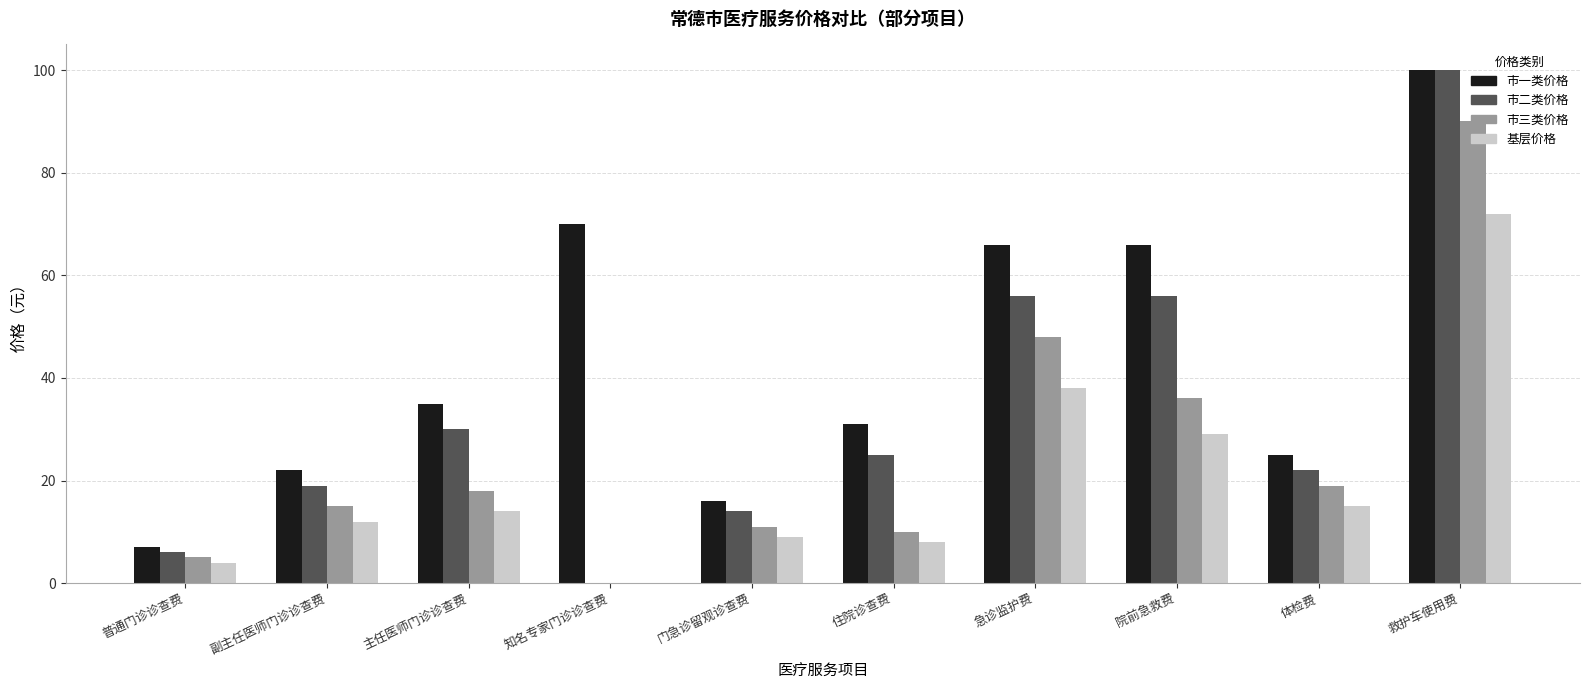

At which category is the sum across all series the highest?

救护车使用费